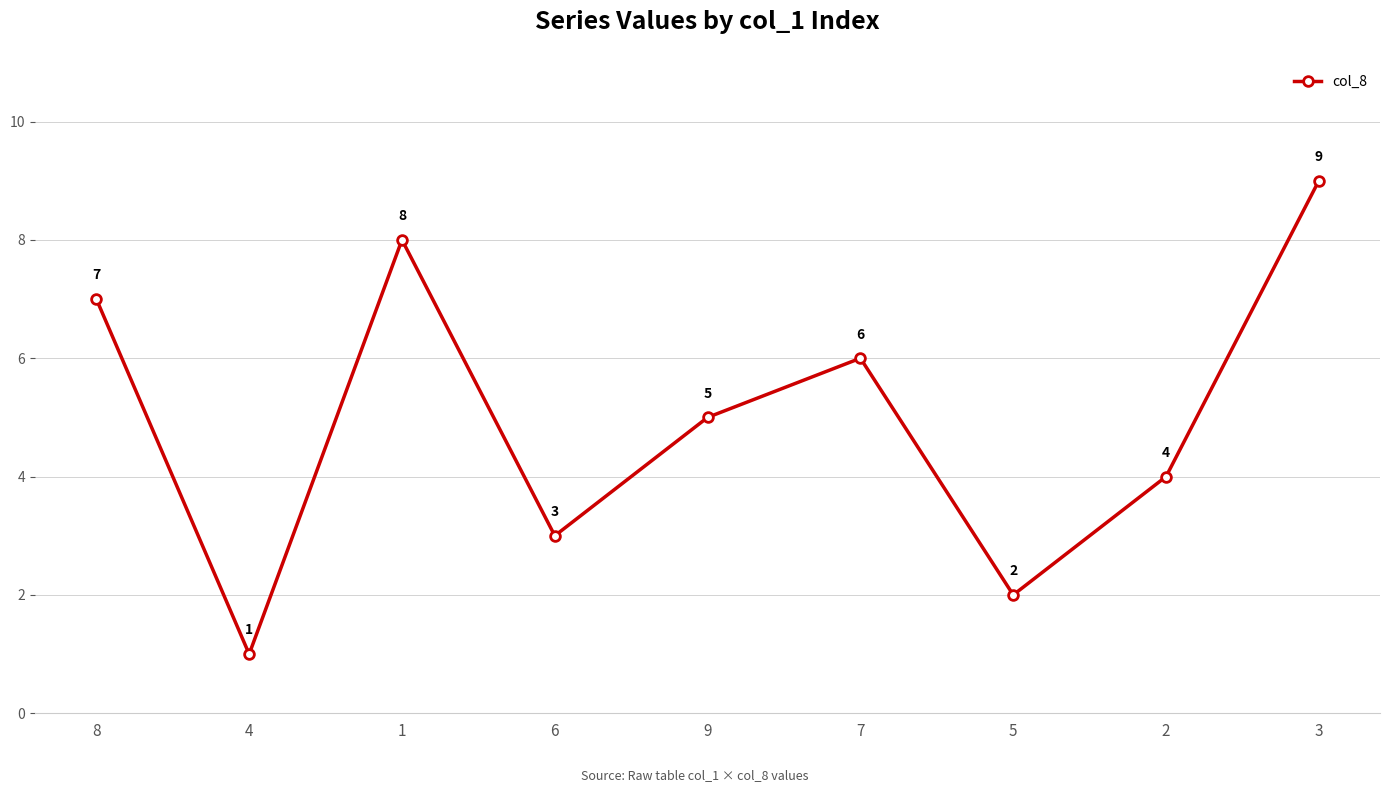

What is the difference between the second highest and minimum values?

7